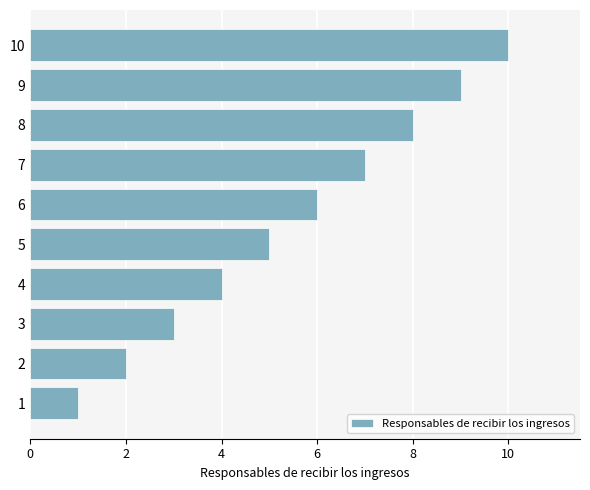

What is the ratio of the value at 10 to the value at 5?

2.0